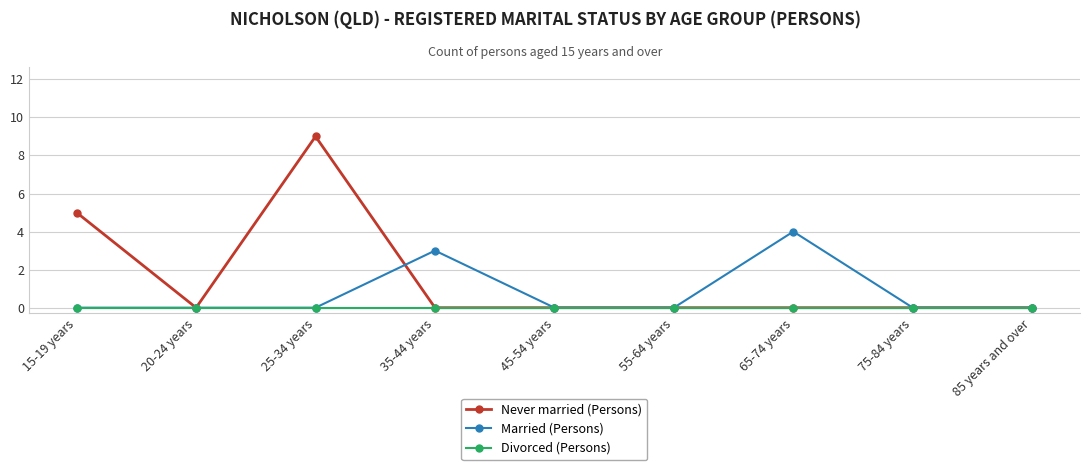

The value of Never married (Persons) at 15-19 years is 8. True or false?

False